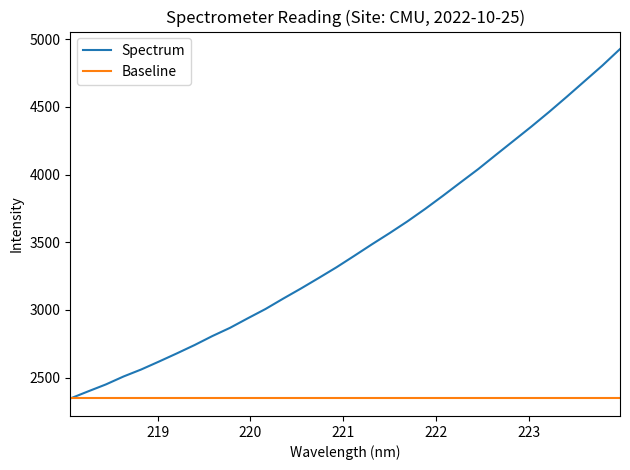

What are all the series names shown in the legend?

Spectrum, Baseline